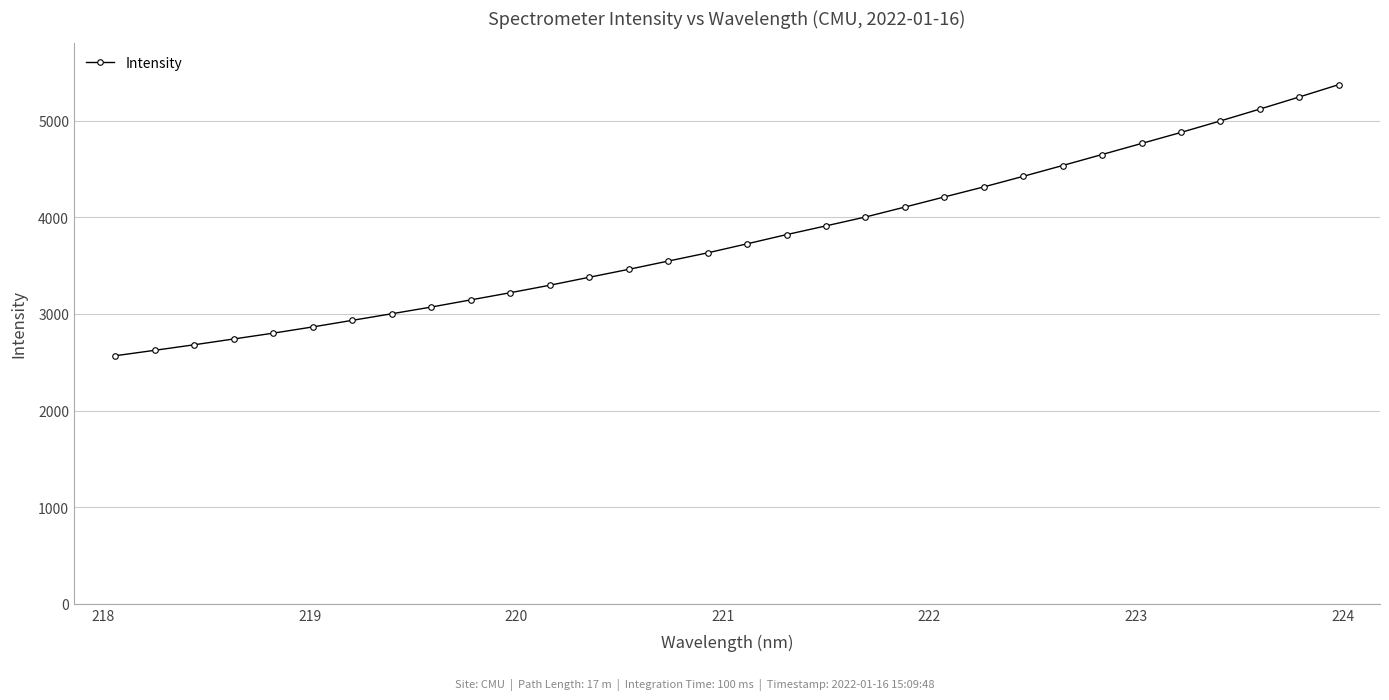

What is the minimum value shown in the chart?

2567.4